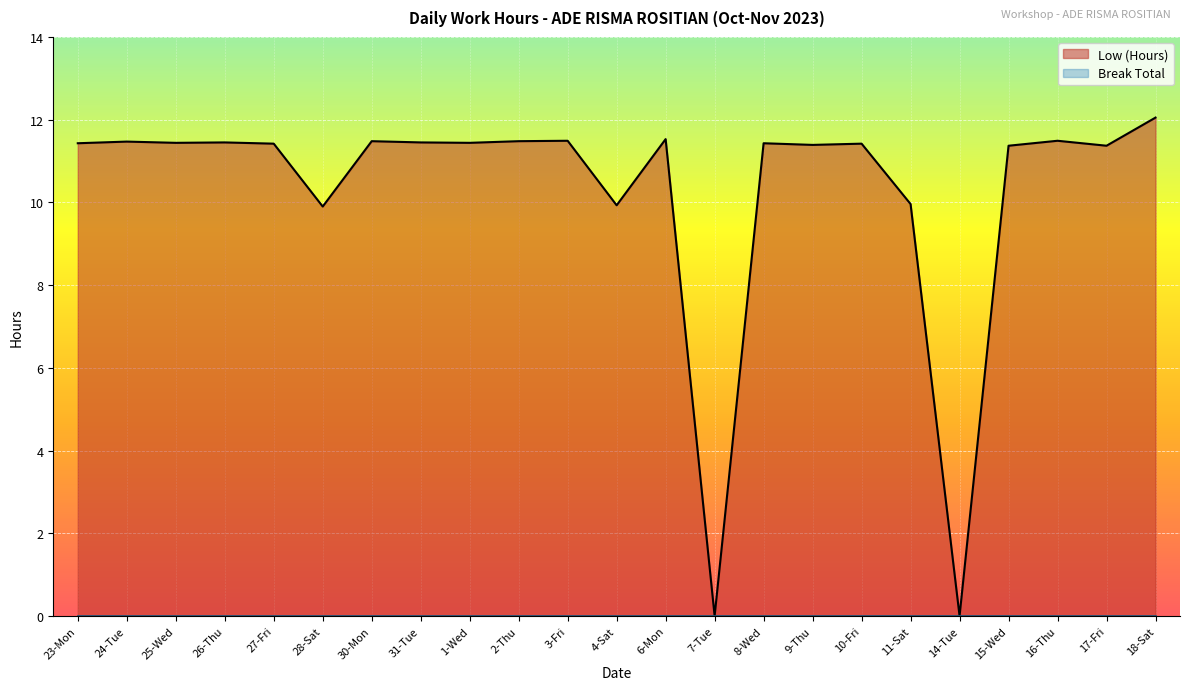

What is the difference between the second highest and minimum values?

11.5